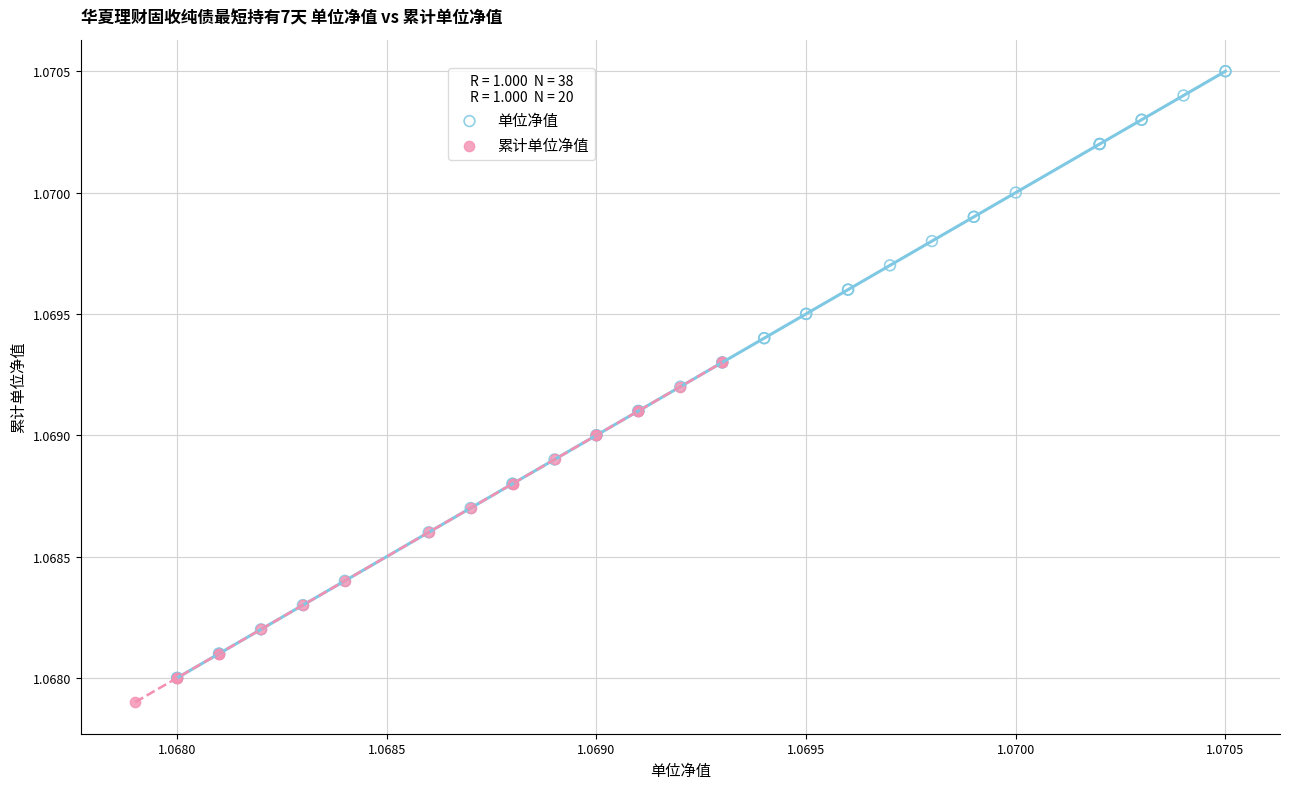

Which series has the largest Y range (max minus min)?

单位净值